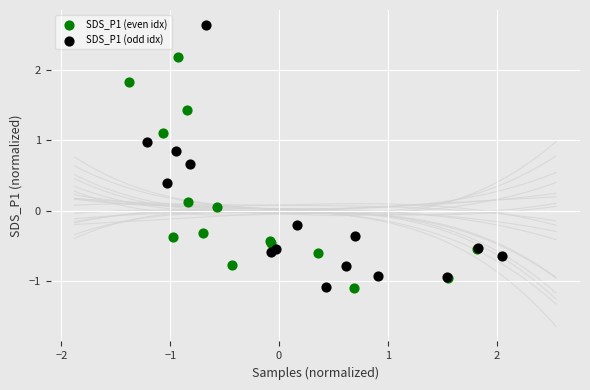

Which series contains the highest Y value?

SDS_P1 (odd idx)